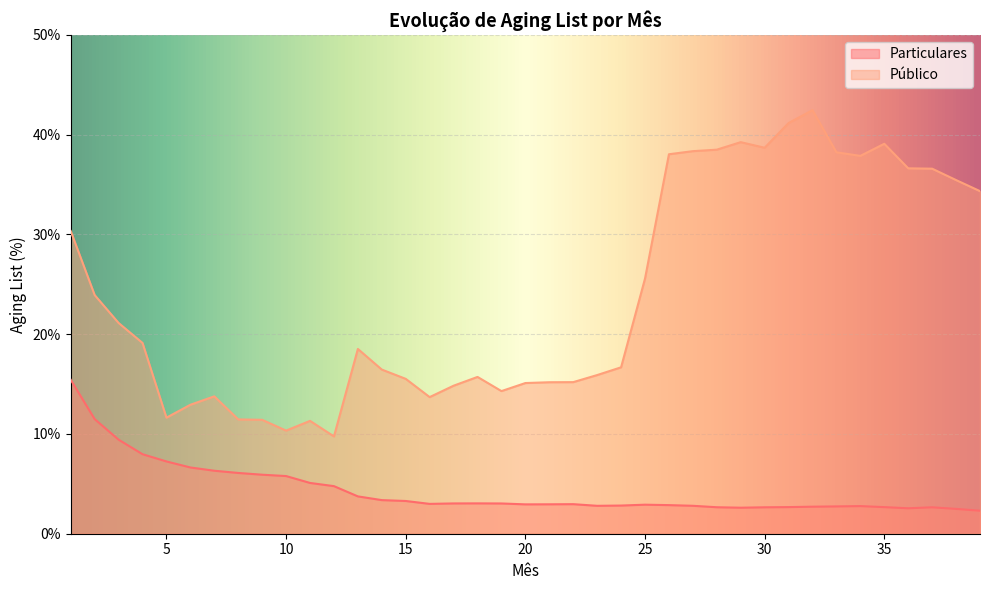

The value of Particulares at 23 is 0.0. True or false?

True